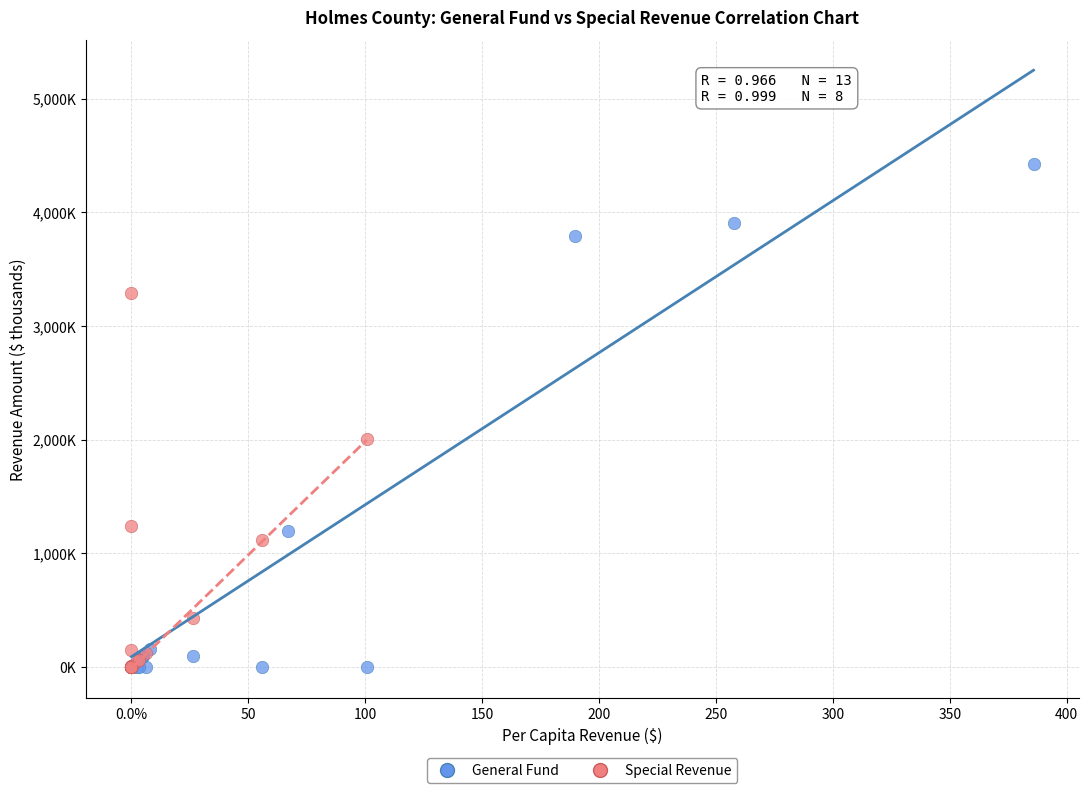

Which series has the largest Y range (max minus min)?

General Fund